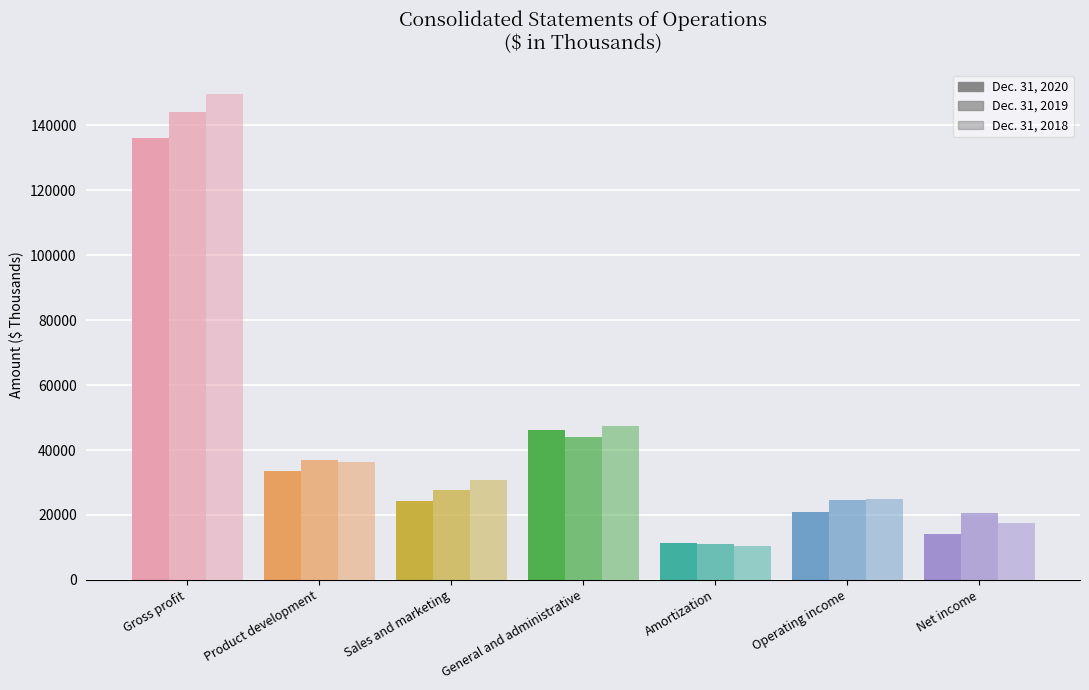

Does the chart contain any negative values?

No